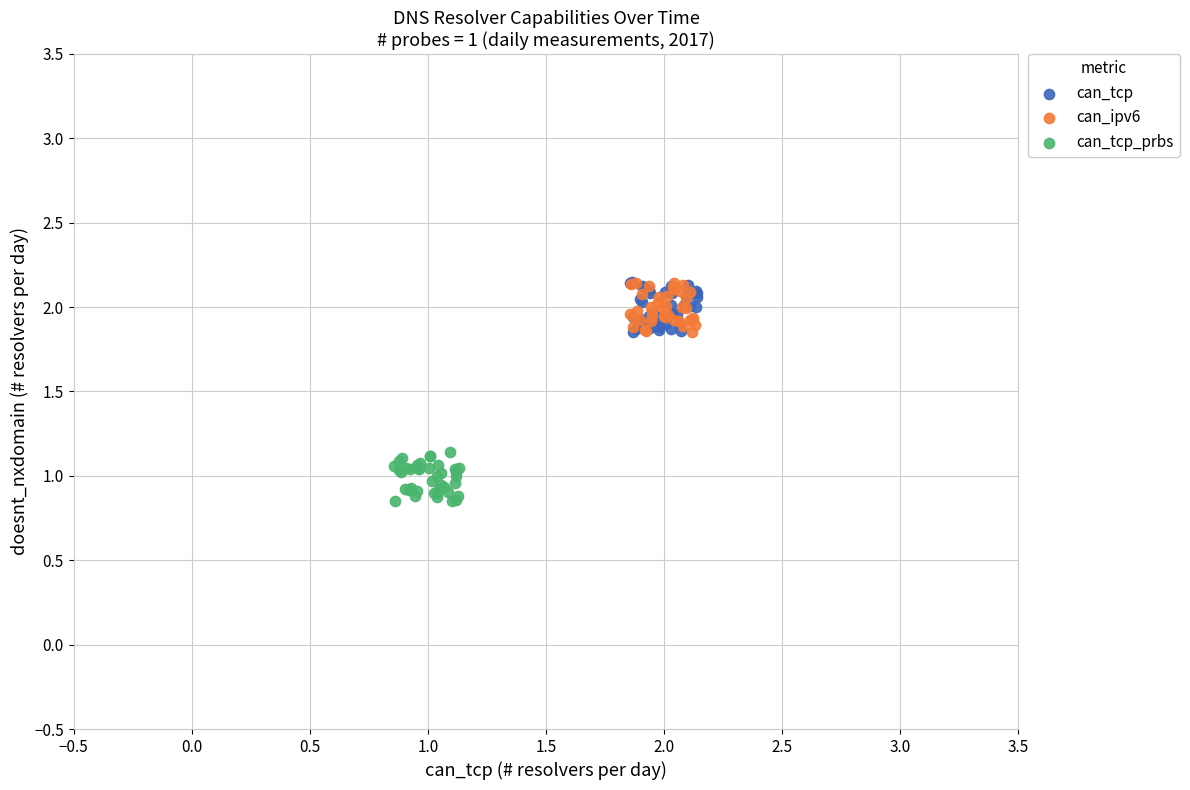

Which series contains the lowest Y value?

can_tcp_prbs